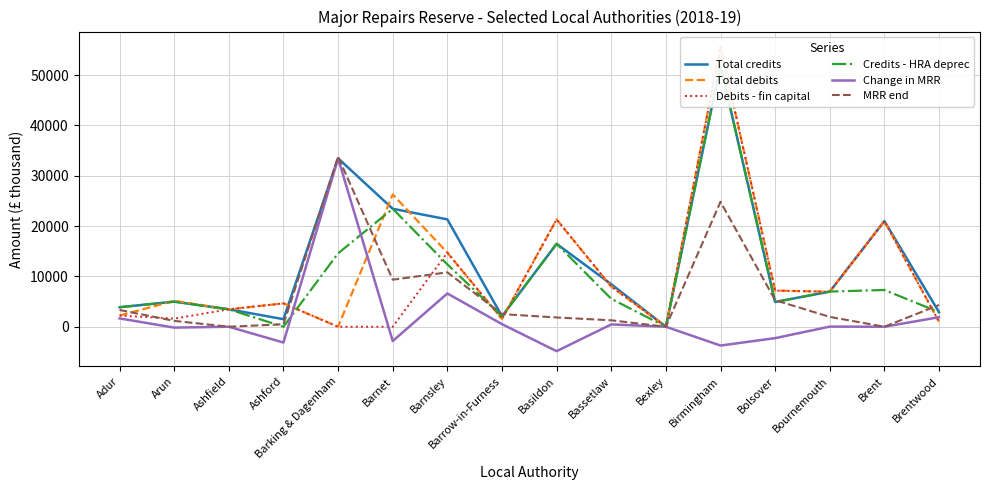

How many positive values does the Credits - HRA deprec series have?

14